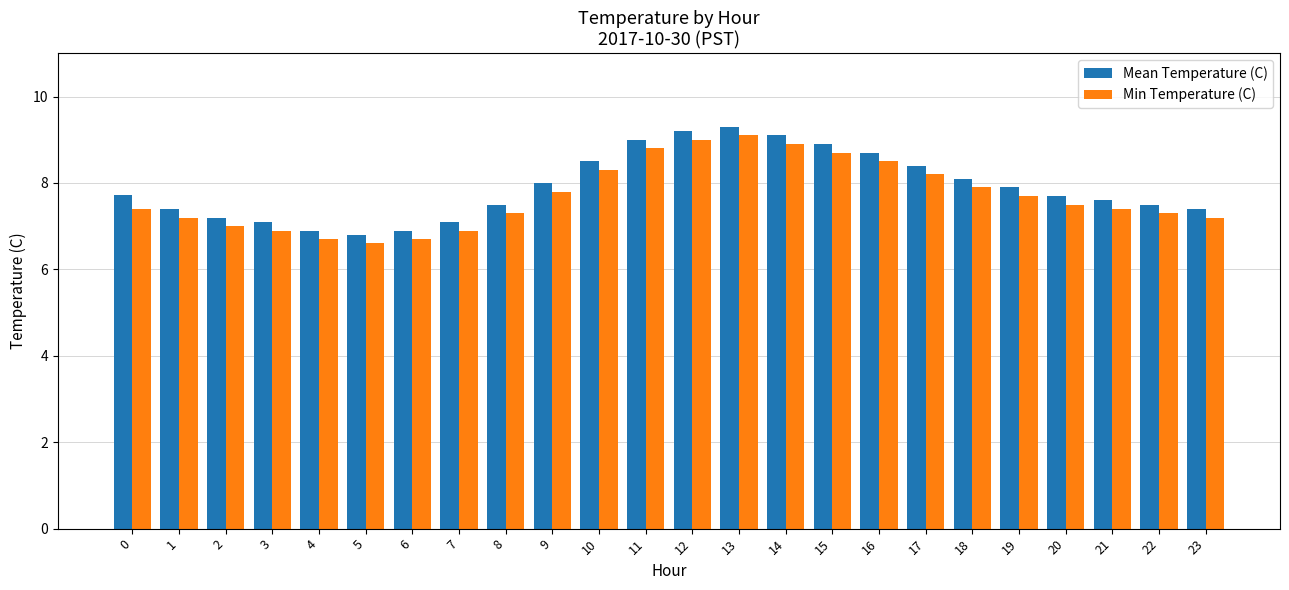

Rank the series by their maximum value, from lowest to highest.

Min Temperature (C), Mean Temperature (C)